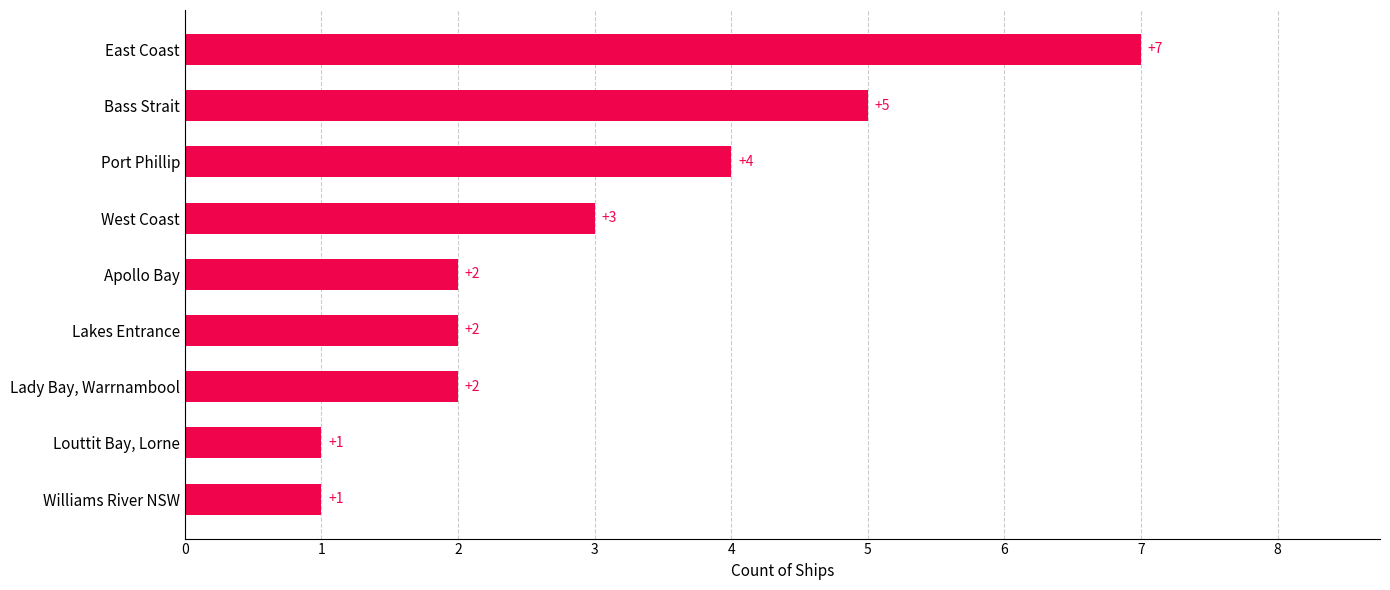

Are the bars grouped side by side (vs. stacked)?

No